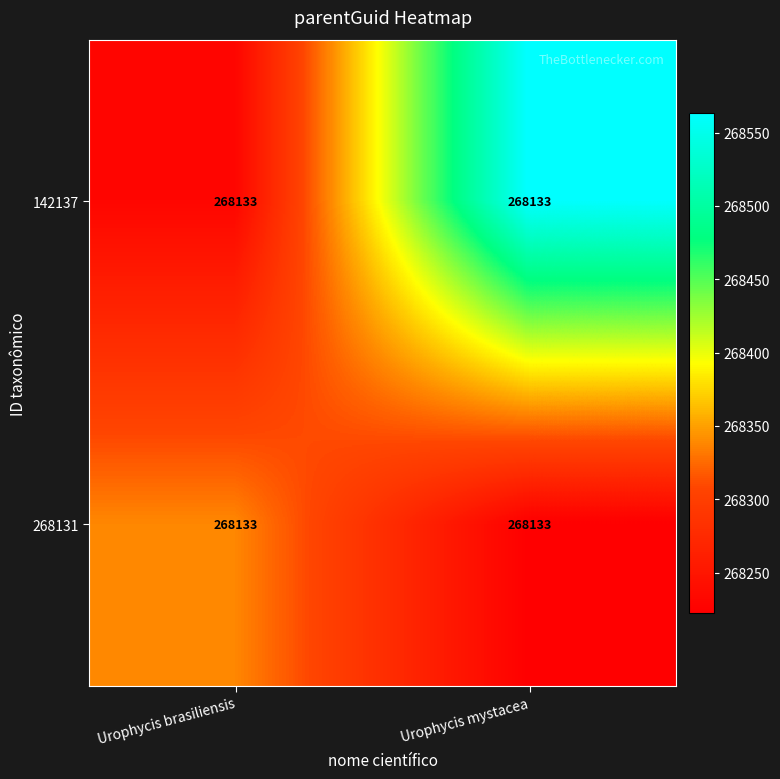

List the series in order of their peak value, lowest first.

268131, 142137